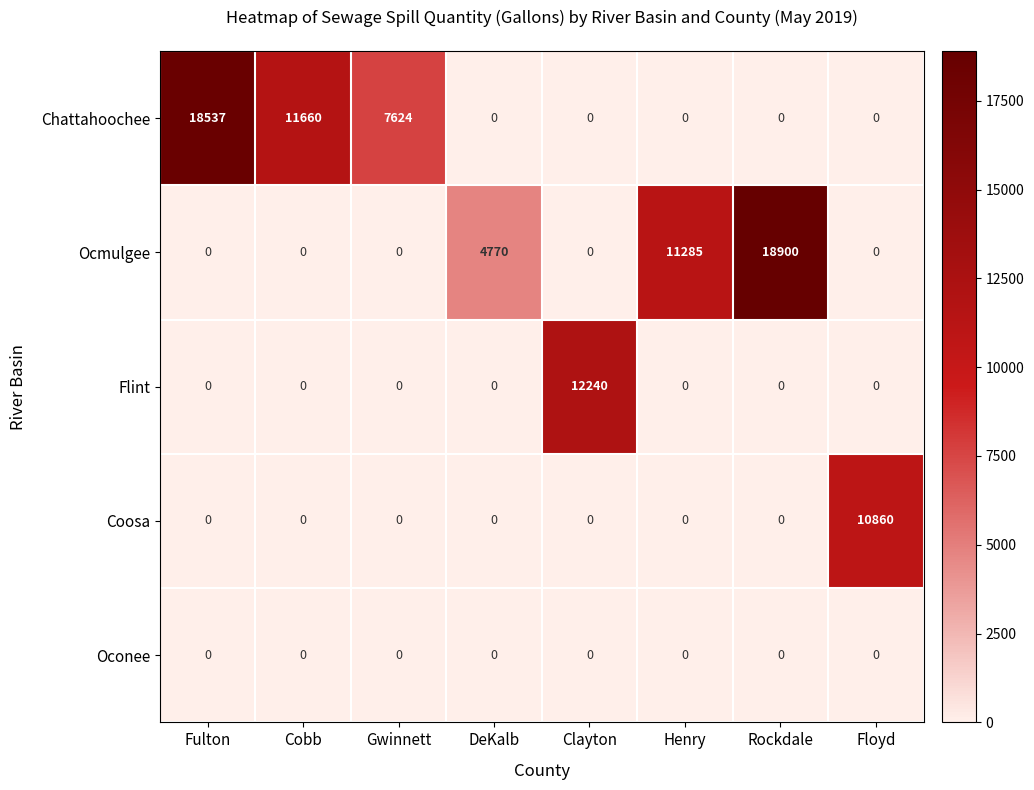

At which label does Ocmulgee reach its peak?

Rockdale